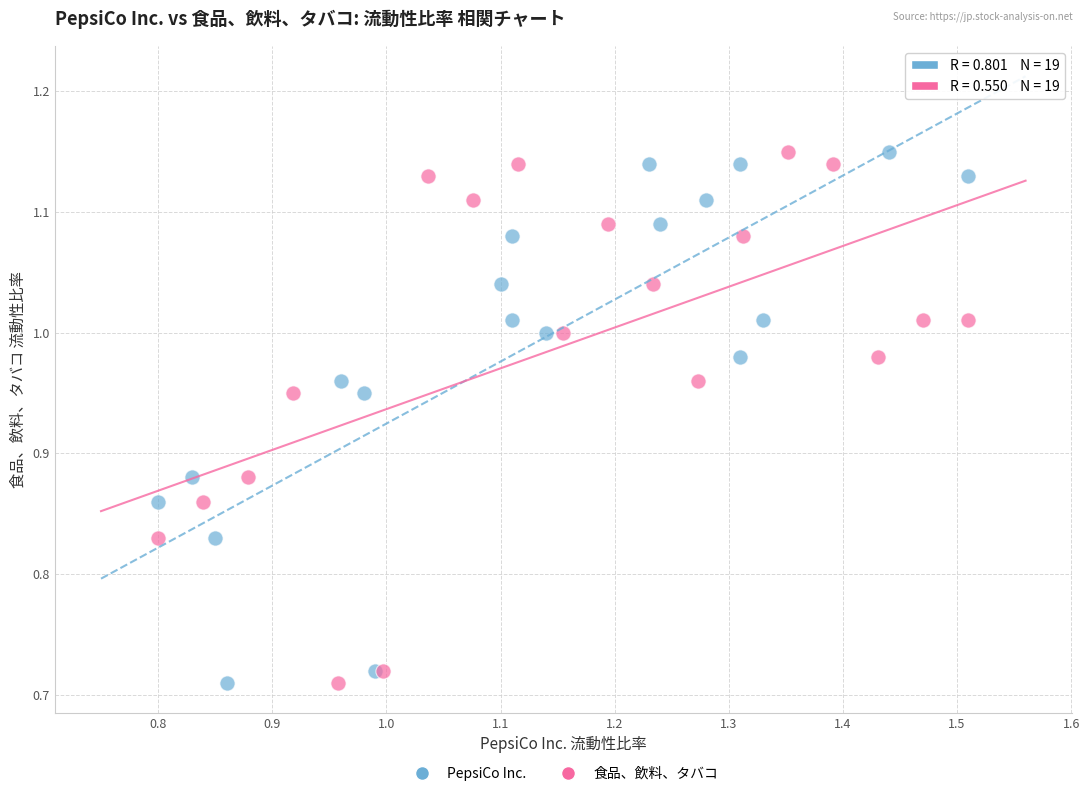

What are all the series names shown in the legend?

PepsiCo Inc., 食品、飲料、タバコ